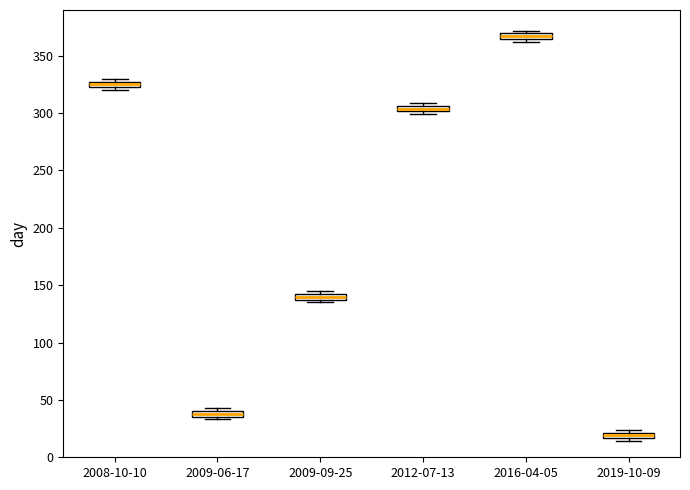

Which box has the highest median line?

2016-04-05